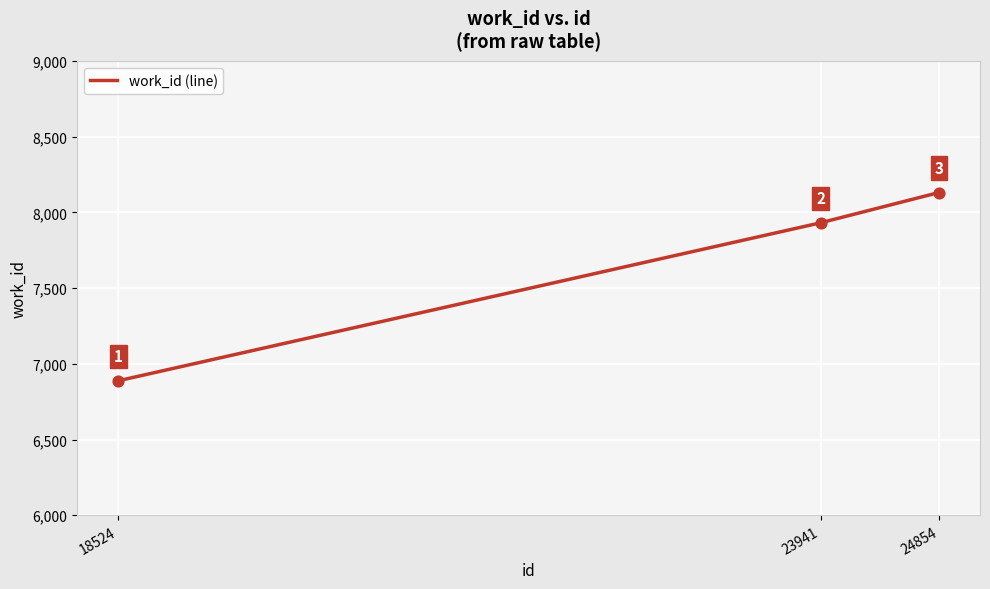

Between 18524 and 24854, which is larger?

24854